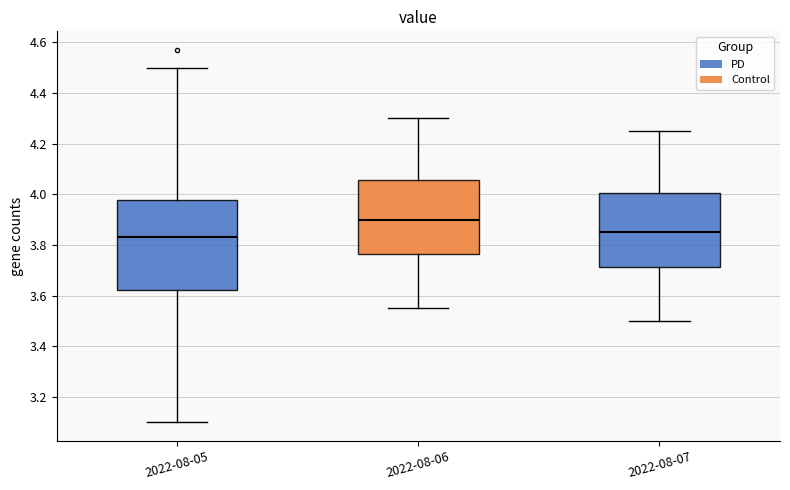

Which box has the highest median line?

2022-08-06